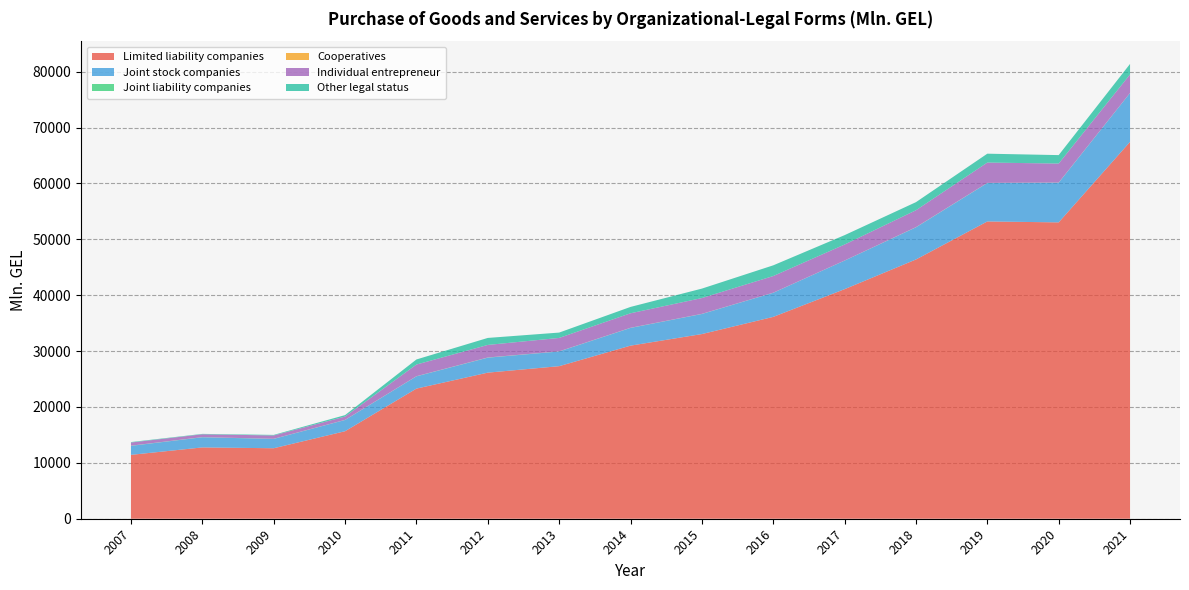

Reading right to left, transcribe all the data shown in this chart.

Limited liability companies: 2021=67445.6	2020=53036.4	2019=53202.5	2018=46396.7	2017=41085.5	2016=36122.3	2015=33049.2	2014=30976.9	2013=27303.2	2012=26144.4	2011=23288.6	2010=15660.2	2009=12614.9	2008=12761.3	2007=11433.7
Joint stock companies: 2021=8736.5	2020=7091.4	2019=6867.9	2018=5750.5	2017=5112.0	2016=4314.0	2015=3590.9	2014=3165.8	2013=2628.0	2012=2676.8	2011=2189.2	2010=2007.3	2009=1669.5	2008=1814.2	2007=1606.4
Joint liability companies: 2021=12.8	2020=27.1	2019=28.0	2018=26.5	2017=6.5	2016=11.6	2015=17.3	2014=21.6	2013=20.0	2012=27.8	2011=21.5	2010=19.3	2009=19.5	2008=23.4	2007=30.2
Cooperatives: 2021=5.3	2020=5.2	2019=4.3	2018=7.0	2017=4.6	2016=4.9	2015=5.9	2014=5.2	2013=4.7	2012=7.6	2011=4.0	2010=3.3	2009=3.7	2008=3.5	2007=2.9
Individual entrepreneur: 2021=3318.5	2020=3403.9	2019=3638.6	2018=3028.4	2017=2864.9	2016=2980.8	2015=2830.2	2014=2598.7	2013=2401.3	2012=2247.3	2011=2090.3	2010=595.6	2009=592.9	2008=511.1	2007=565.9
Other legal status: 2021=1875.0	2020=1511.2	2019=1588.7	2018=1447.1	2017=1677.3	2016=1914.4	2015=1689.5	2014=1138.0	2013=957.1	2012=1252.6	2011=908.3	2010=259.6	2009=102.7	2008=70.4	2007=83.4